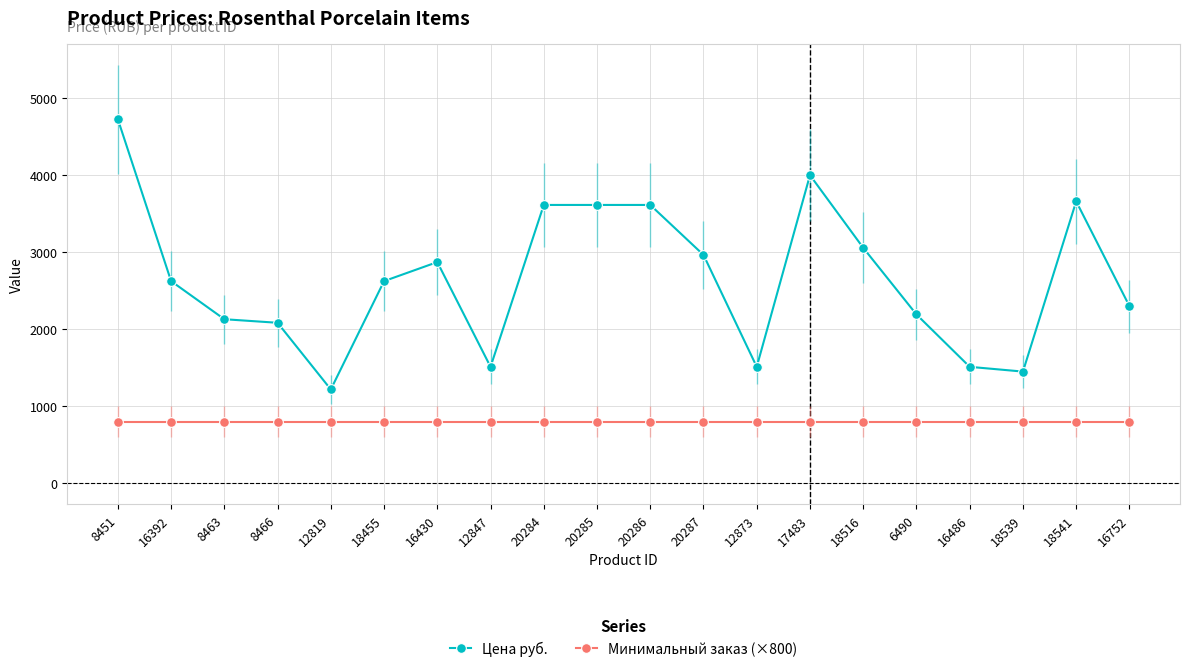

What is the label of the 17th point from the left?

16486